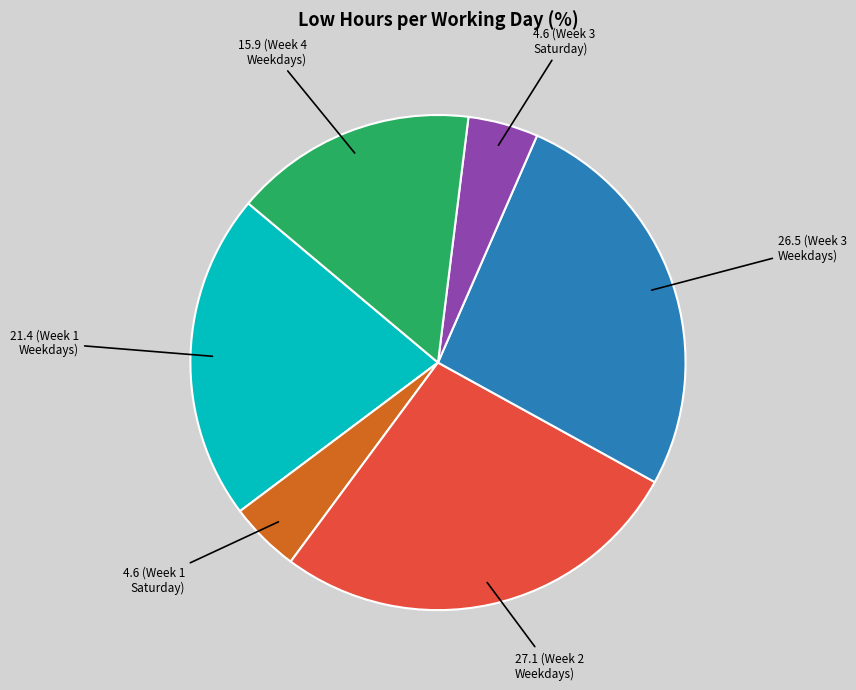

Is there any slice that represents more than half of the pie?

No